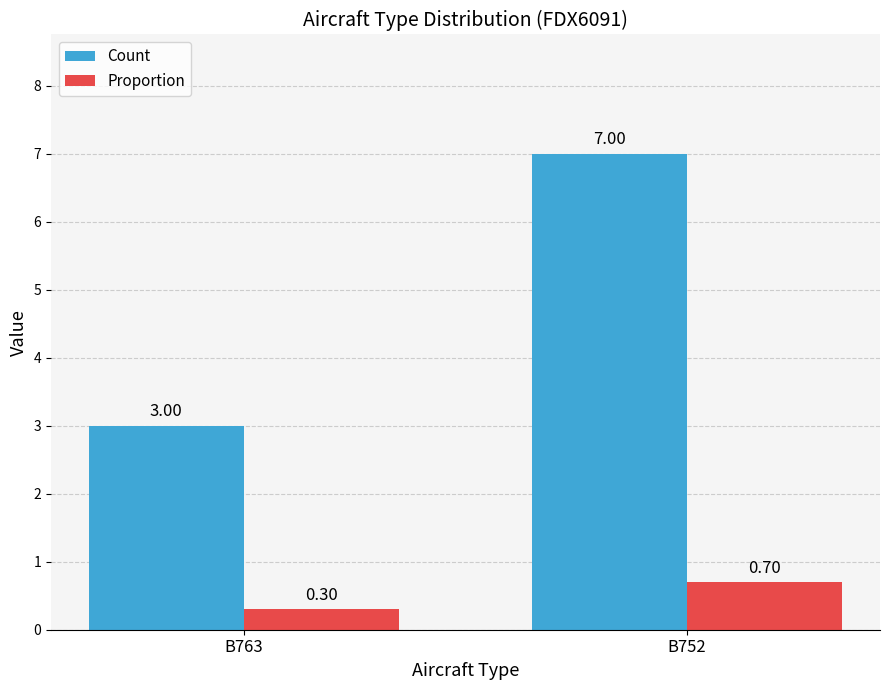

What is the difference between the maximum and minimum values in the Count series?

4.0